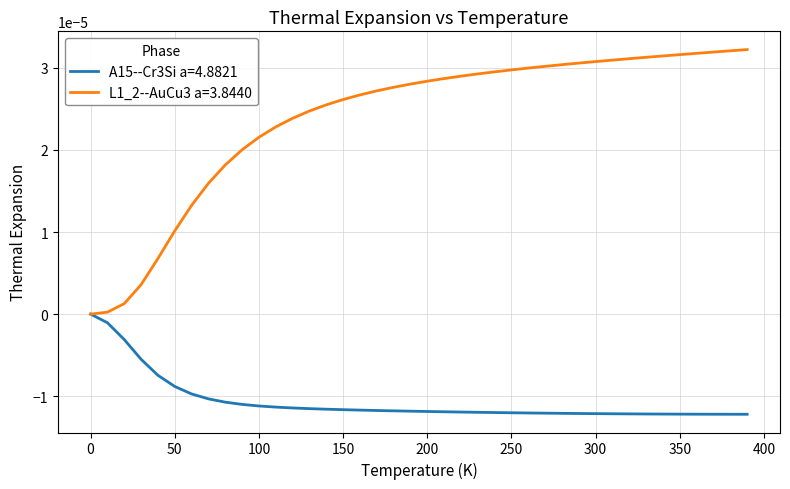

List the series in order of their peak value, highest first.

L1_2--AuCu3 a=3.8440, A15--Cr3Si a=4.8821